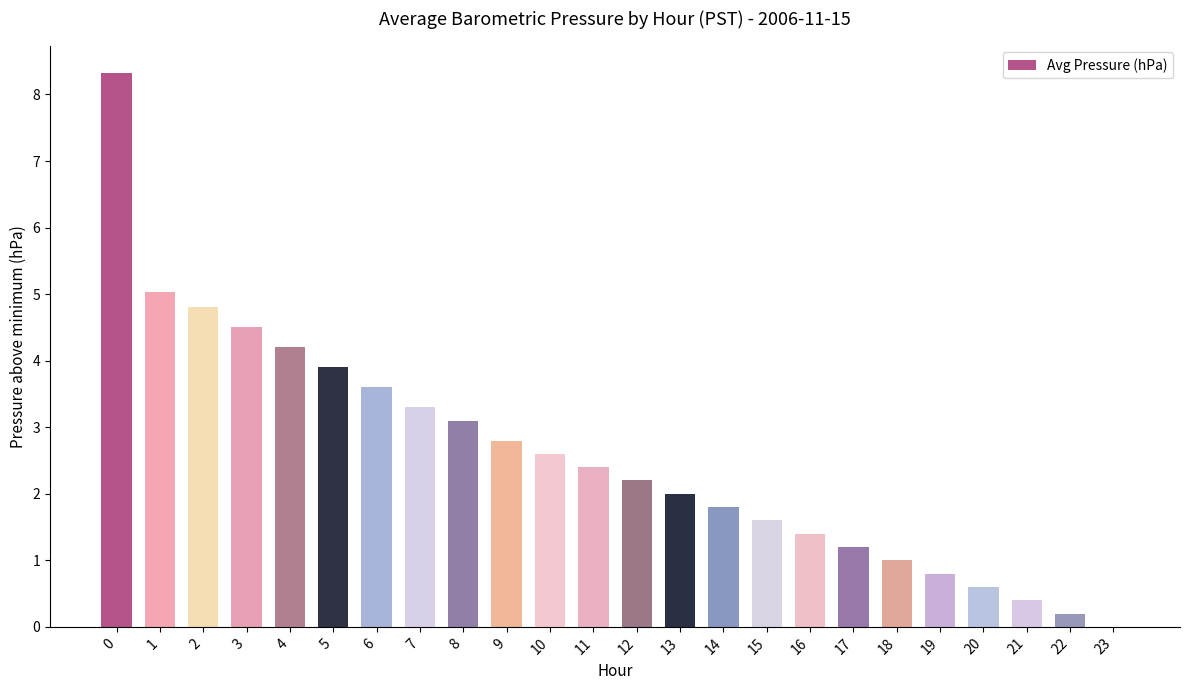

How many distinct data groups are displayed?

1